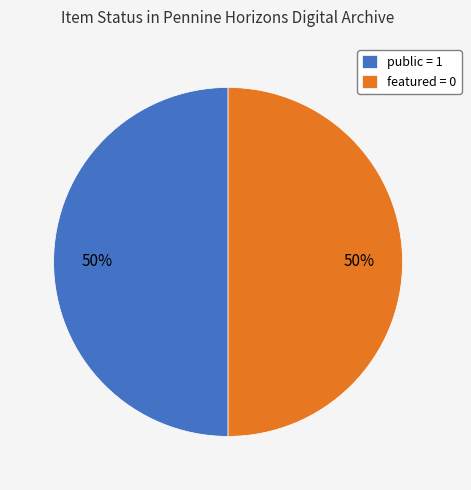

What is the ratio of the value at public = 1 to the value at featured = 0?

1.0